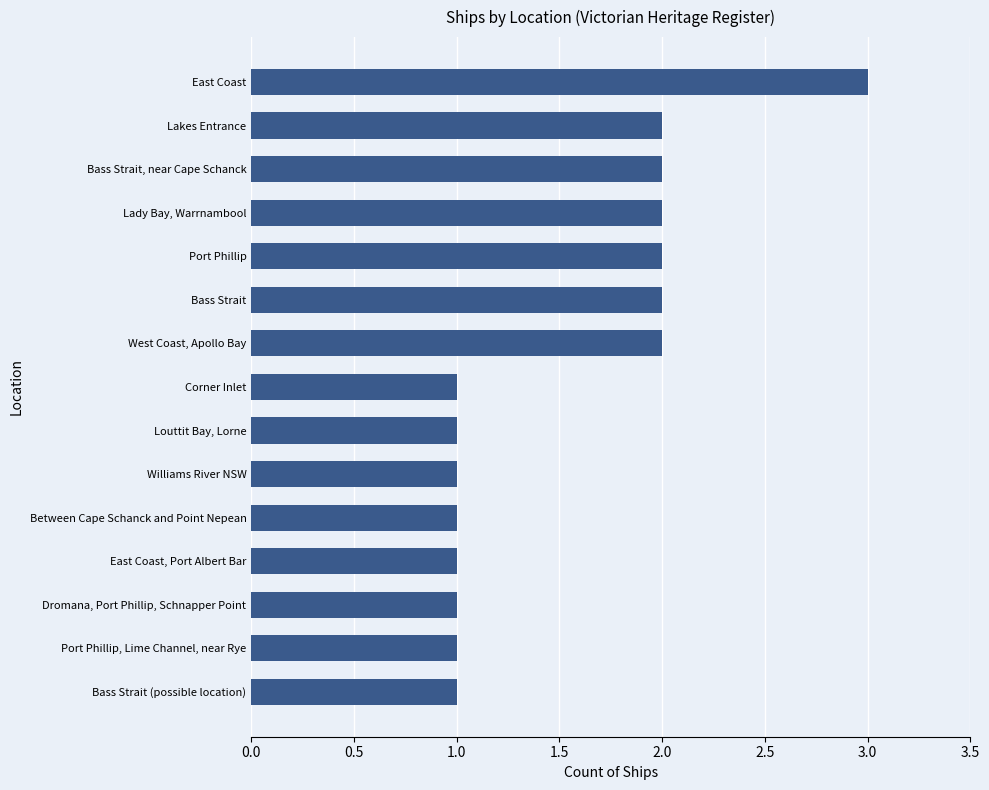

What is the difference between the maximum and second lowest values?

2